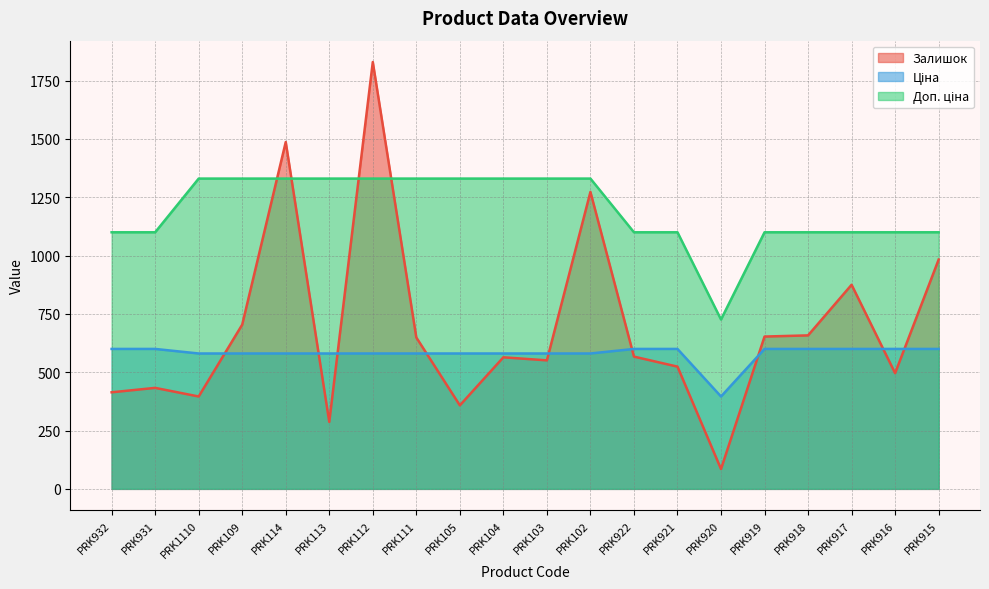

How many times do Залишок and Ціна cross each other?

9